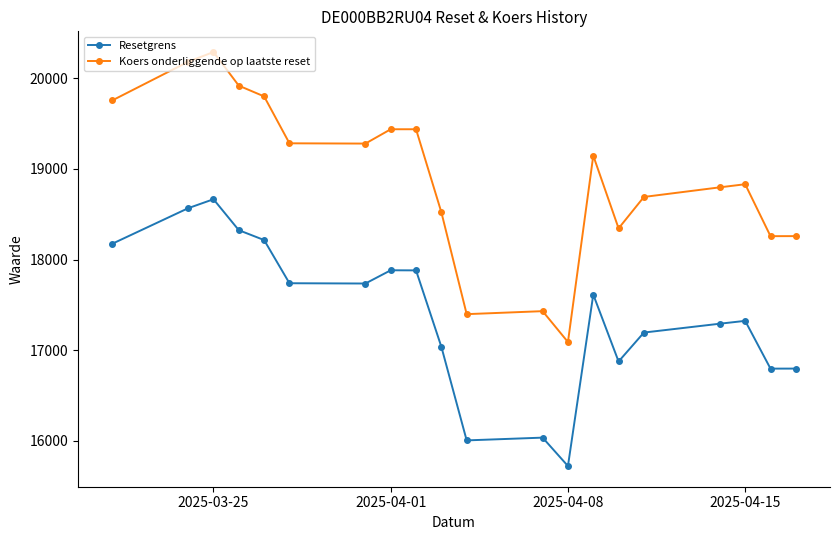

At how many categories does at least one series exceed 19499?

5